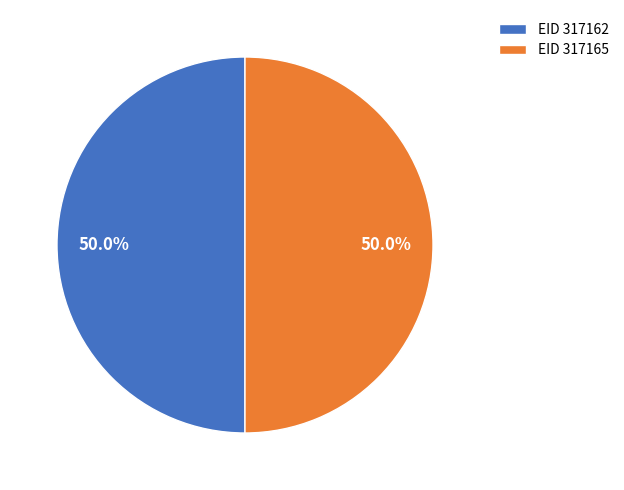

To the nearest percent, what is the average slice percentage?

50%